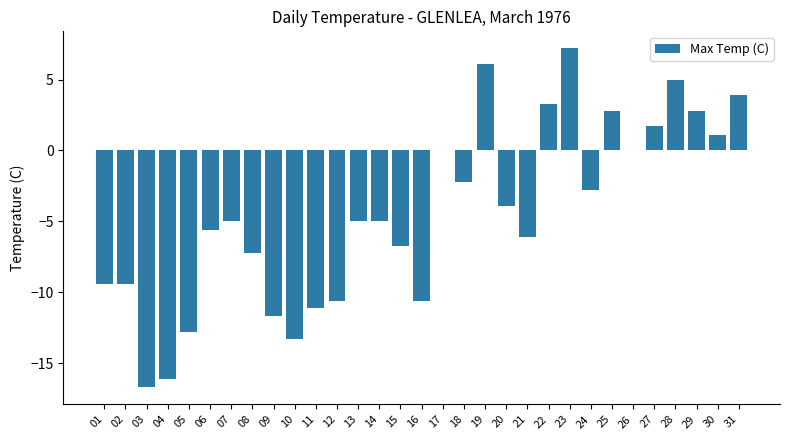

Which category has the highest value across all series?

23